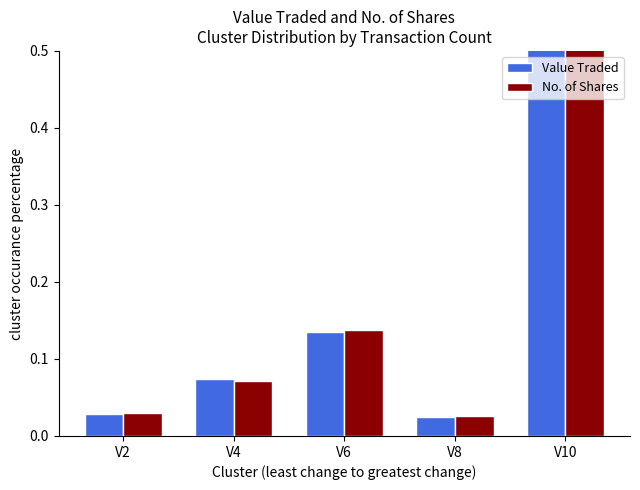

Is the value of No. of Shares at V2 greater than the value of Value Traded at V8?

Yes